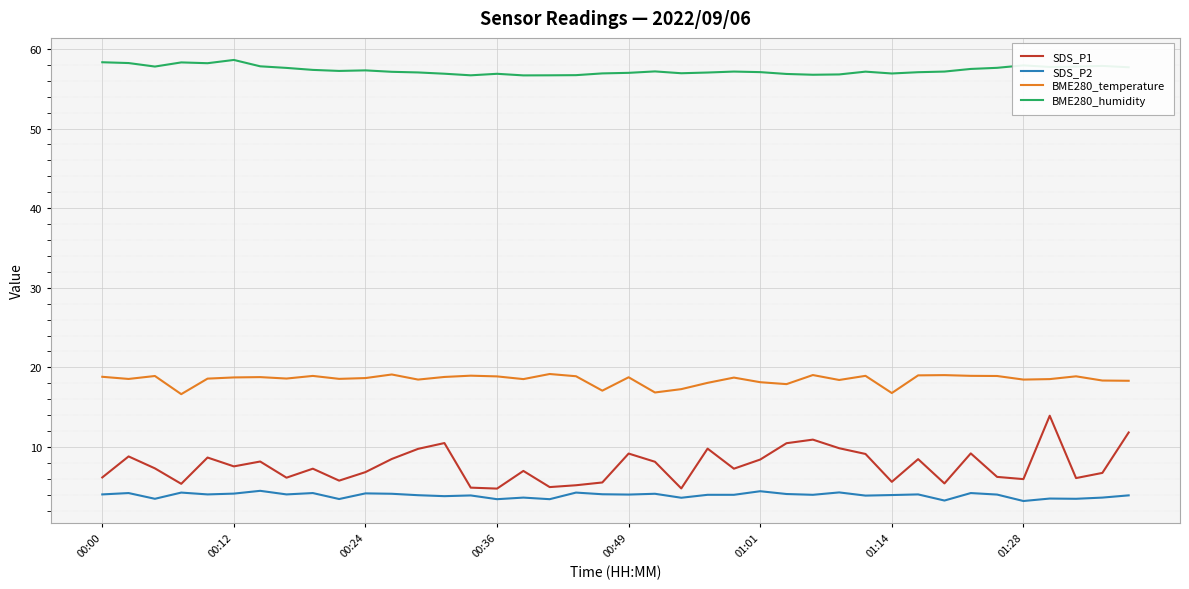

Which series has the largest range (max minus min)?

SDS_P1